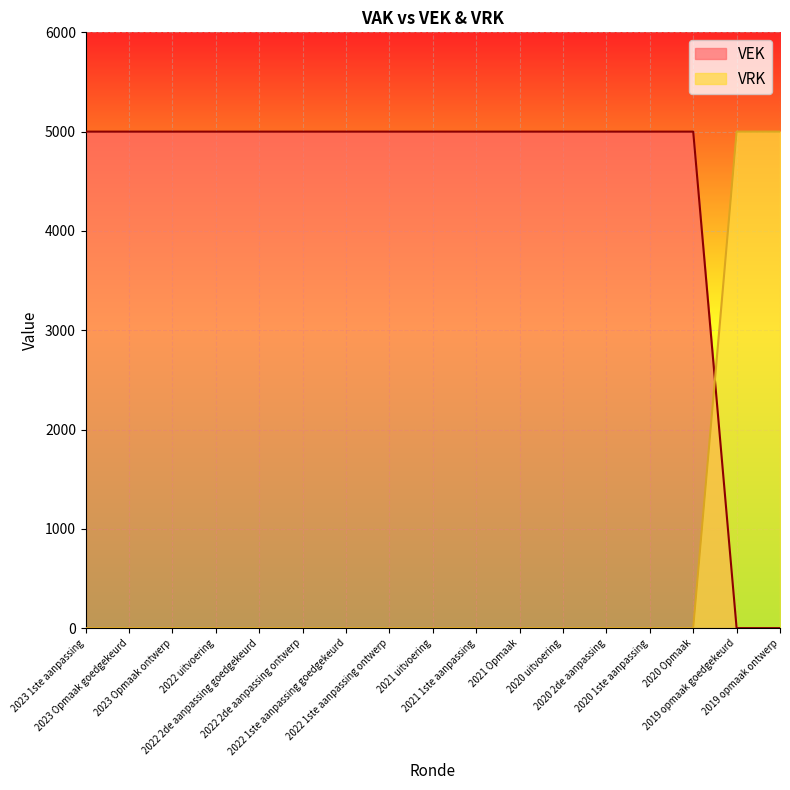

Rank the categories by VRK value from lowest to highest.

2023 1ste aanpassing, 2023 Opmaak goedgekeurd, 2023 Opmaak ontwerp, 2022 uitvoering, 2022 2de aanpassing goedgekeurd, 2022 2de aanpassing ontwerp, 2022 1ste aanpassing goedgekeurd, 2022 1ste aanpassing ontwerp, 2021 uitvoering, 2021 1ste aanpassing, 2021 Opmaak, 2020 uitvoering, 2020 2de aanpassing, 2020 1ste aanpassing, 2020 Opmaak, 2019 opmaak goedgekeurd, 2019 opmaak ontwerp